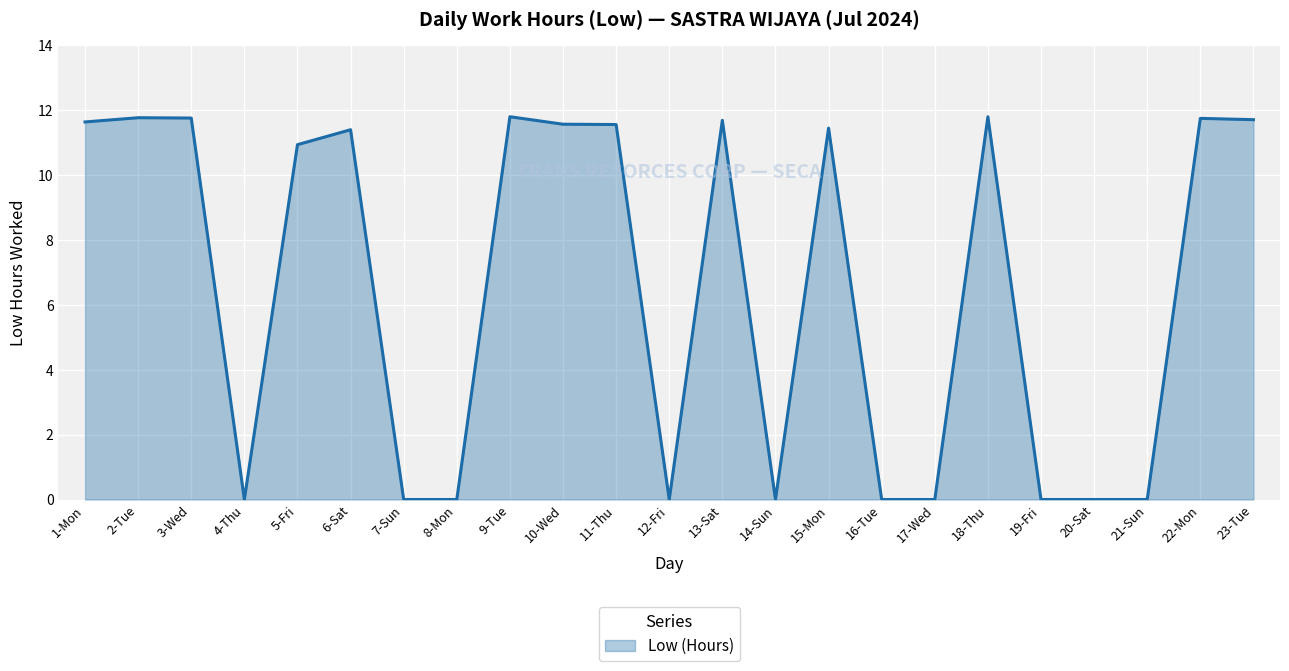

Which has a higher value, 3-Wed or 8-Mon?

3-Wed